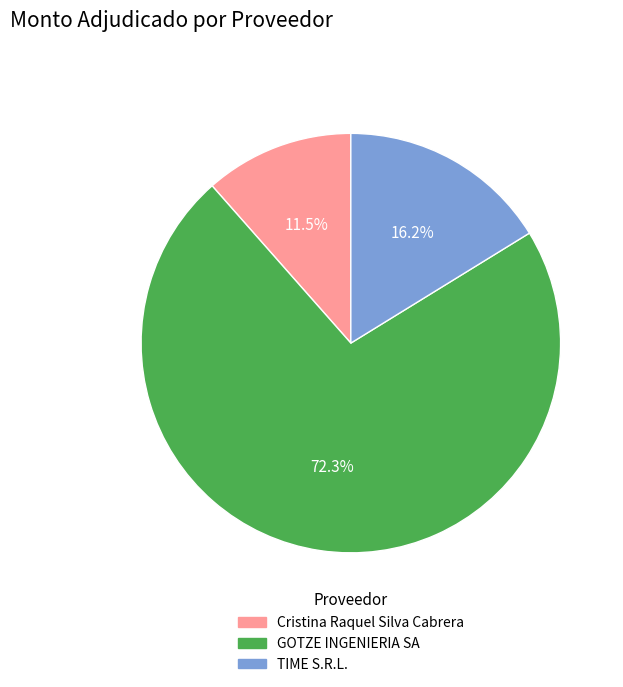

Rank the categories by value from highest to lowest.

GOTZE INGENIERIA SA, TIME S.R.L., Cristina Raquel Silva Cabrera